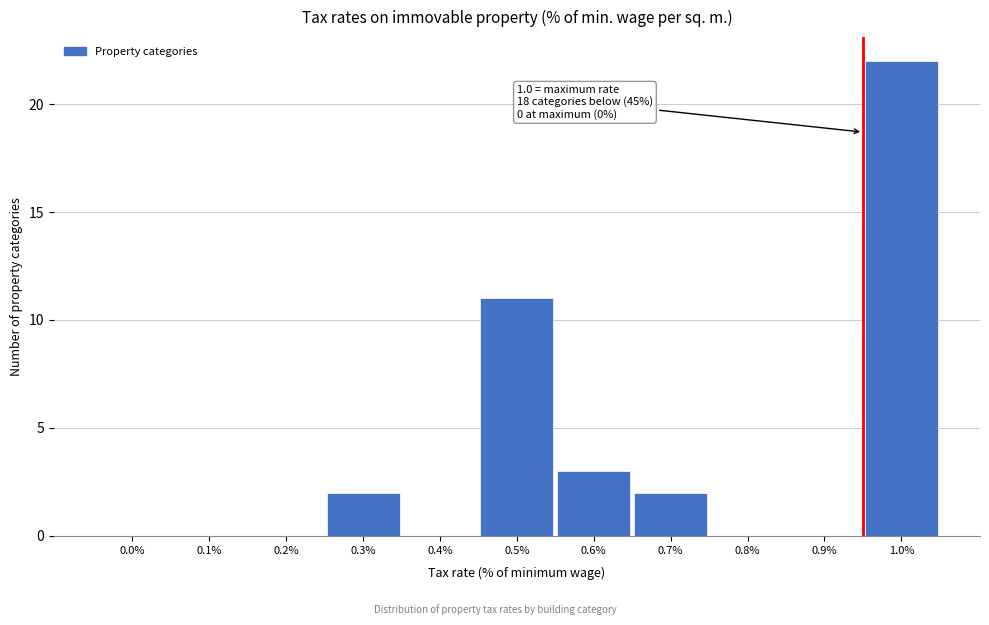

Reading left to right, transcribe all the data shown in this chart.

0.0%=0	0.1%=0	0.2%=0	0.3%=2	0.4%=0	0.5%=11	0.6%=3	0.7%=2	0.8%=0	0.9%=0	1.0%=22